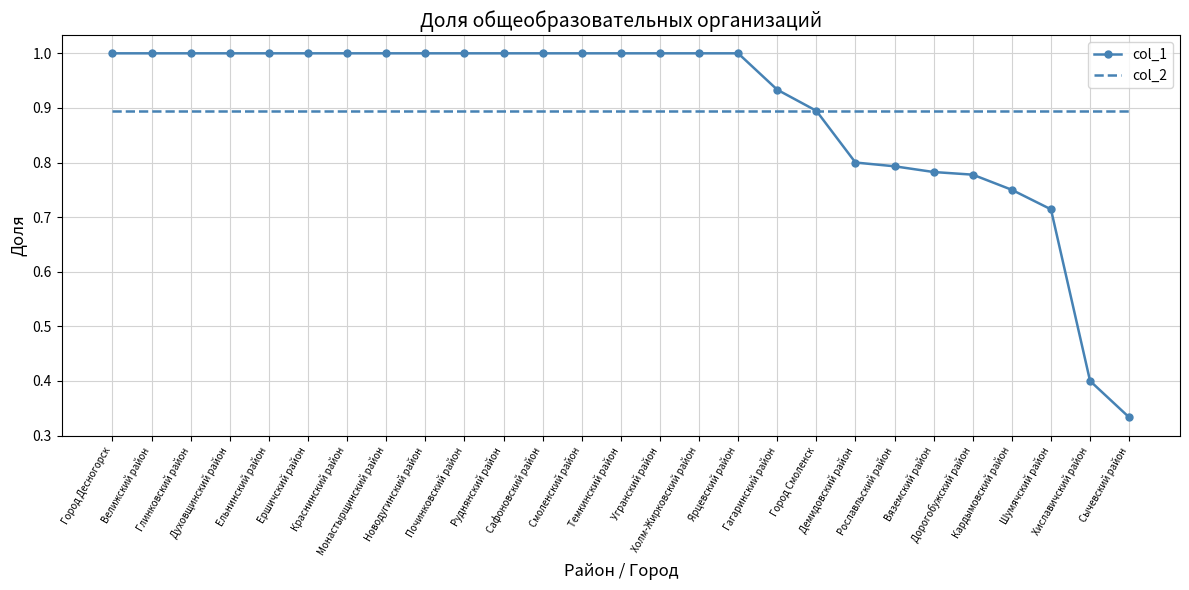

Which series has the largest range (max minus min)?

col_1